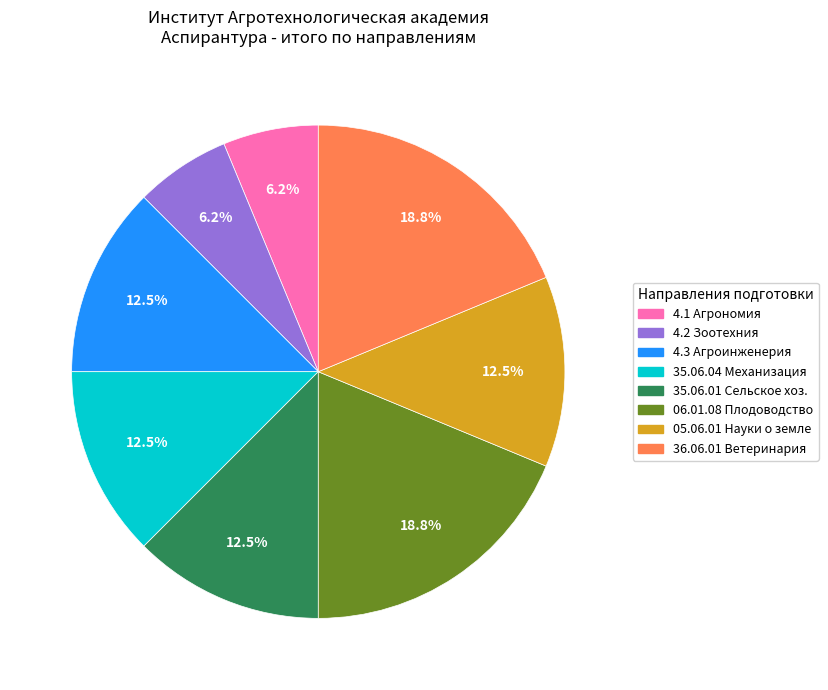

Is there a majority slice in this chart?

No